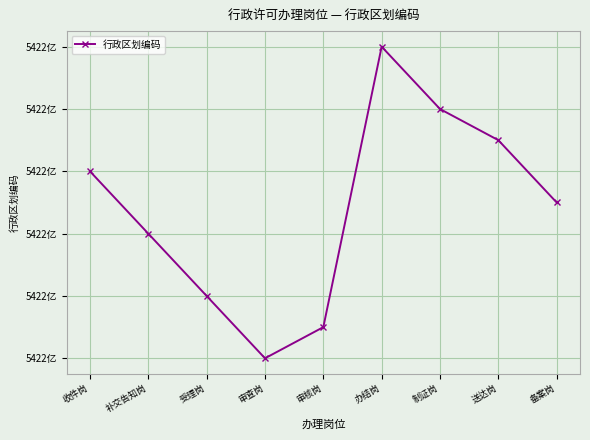

What is the difference between the values at 收件岗 and 受理岗?

2000000